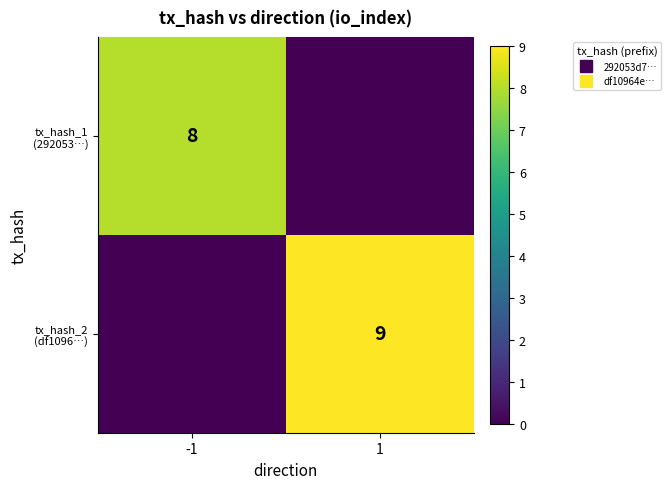

List the series in order of their overall mean, lowest first.

tx_hash_1 (292053…), tx_hash_2 (df1096…)